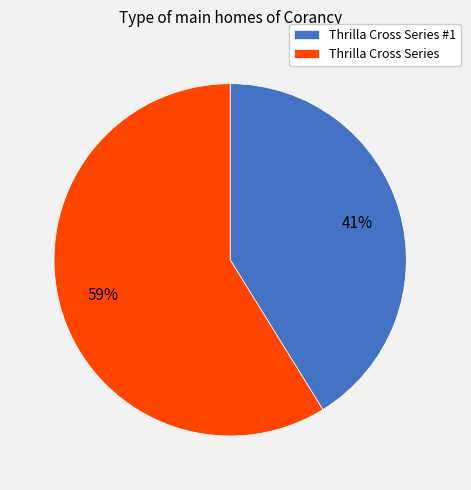

How many slices are in this pie chart?

2